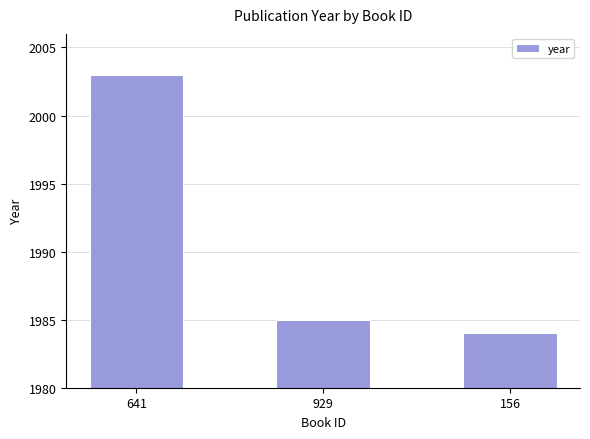

What is the greatest value displayed?

2003